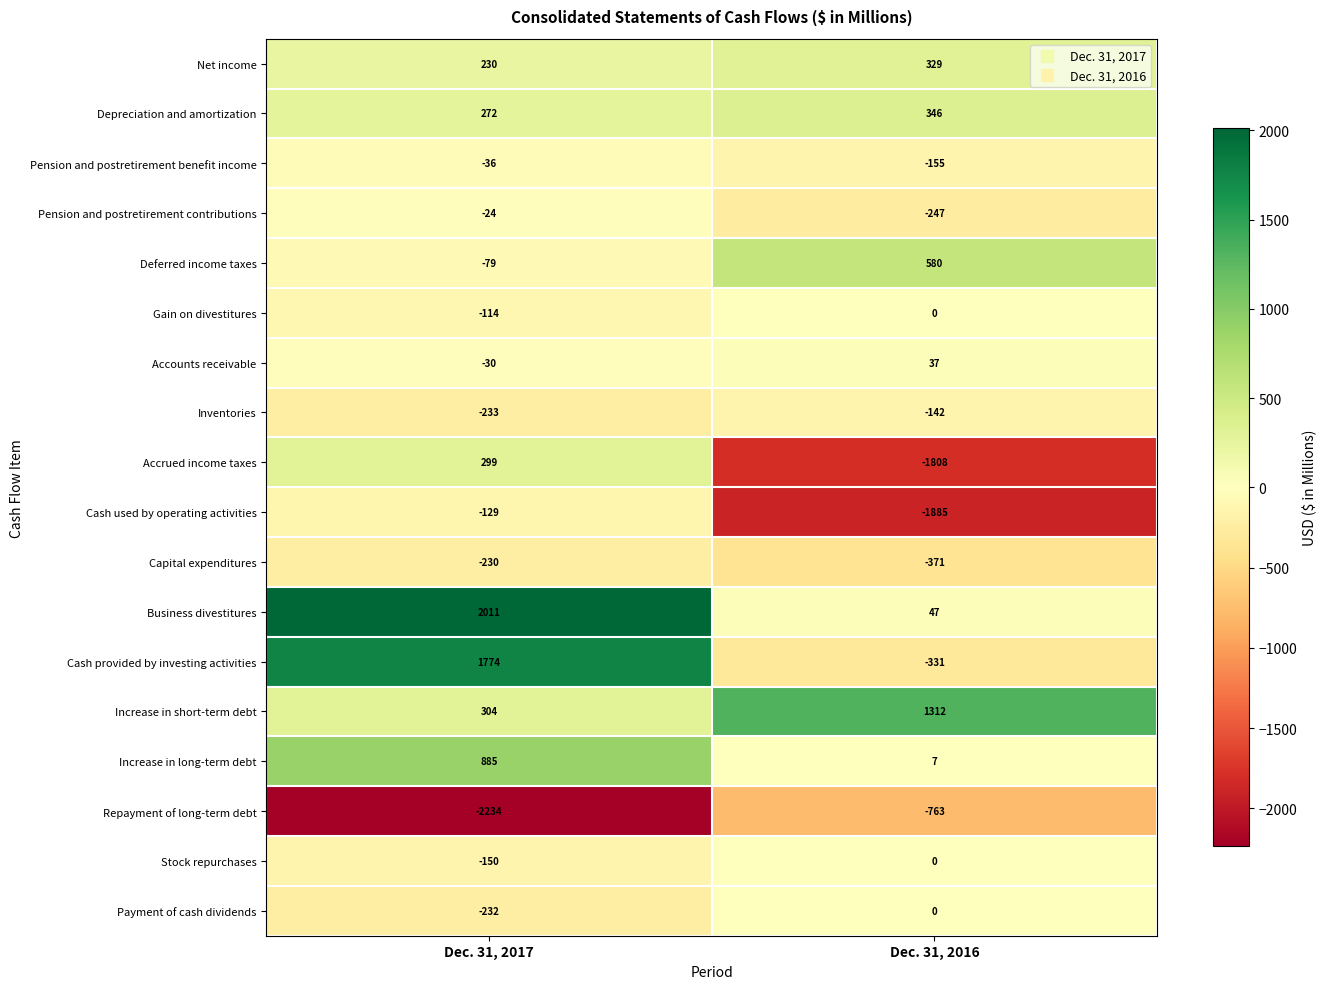

Rank the categories by Pension and postretirement benefit income value from lowest to highest.

Dec. 31, 2016, Dec. 31, 2017